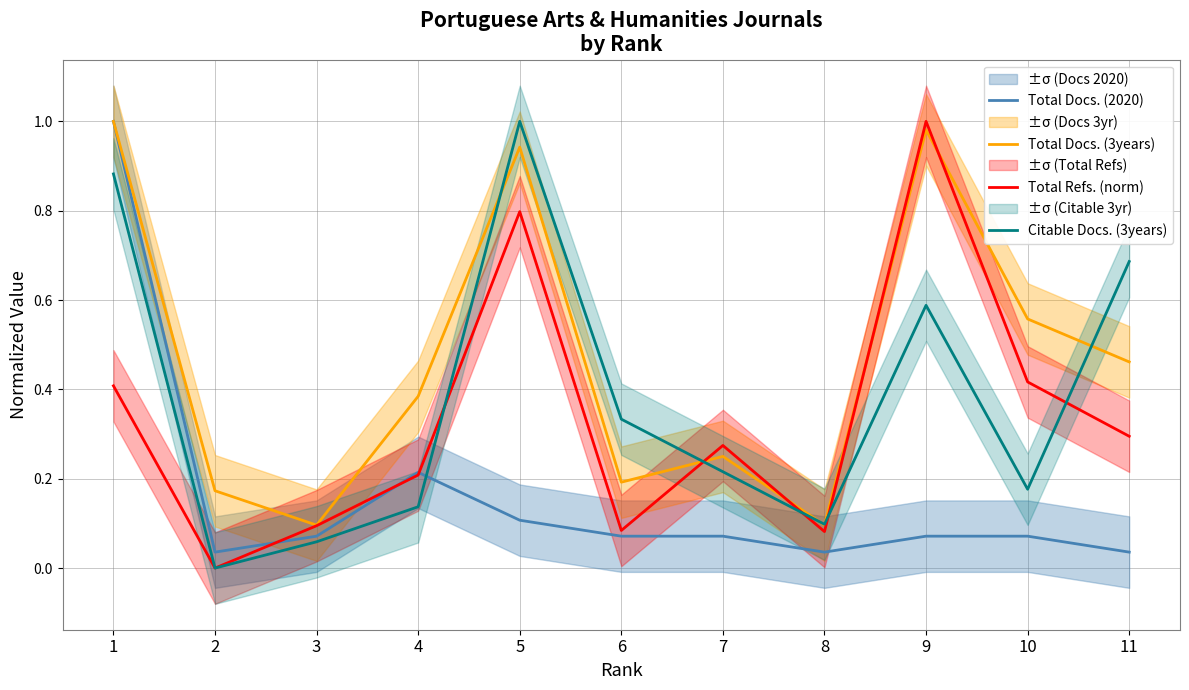

Which has a higher value, 8 or 6?

6